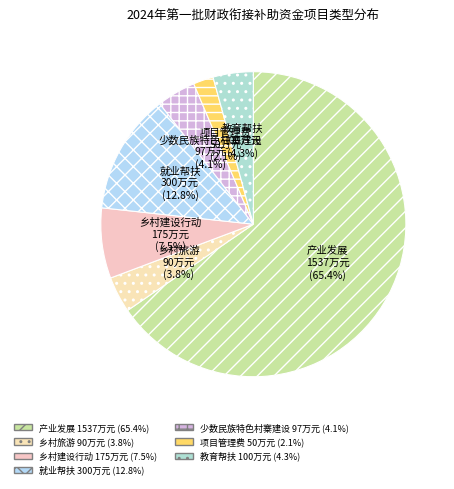

The 产业发展 slice represents 65% of the pie. True or false?

True